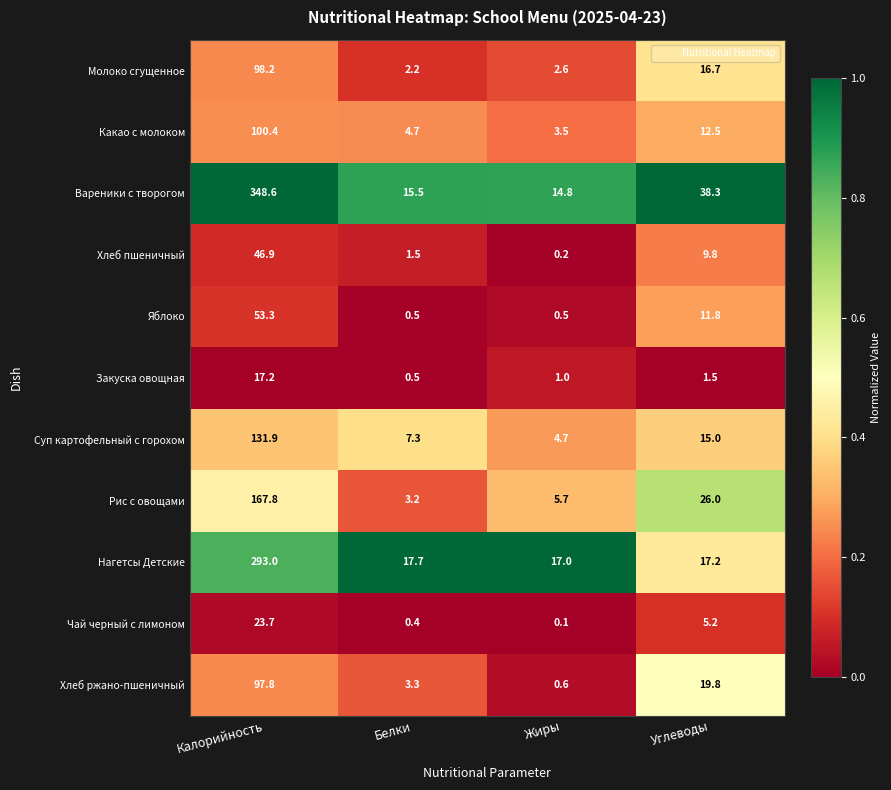

At which category does the chart reach its minimum across all series?

Жиры